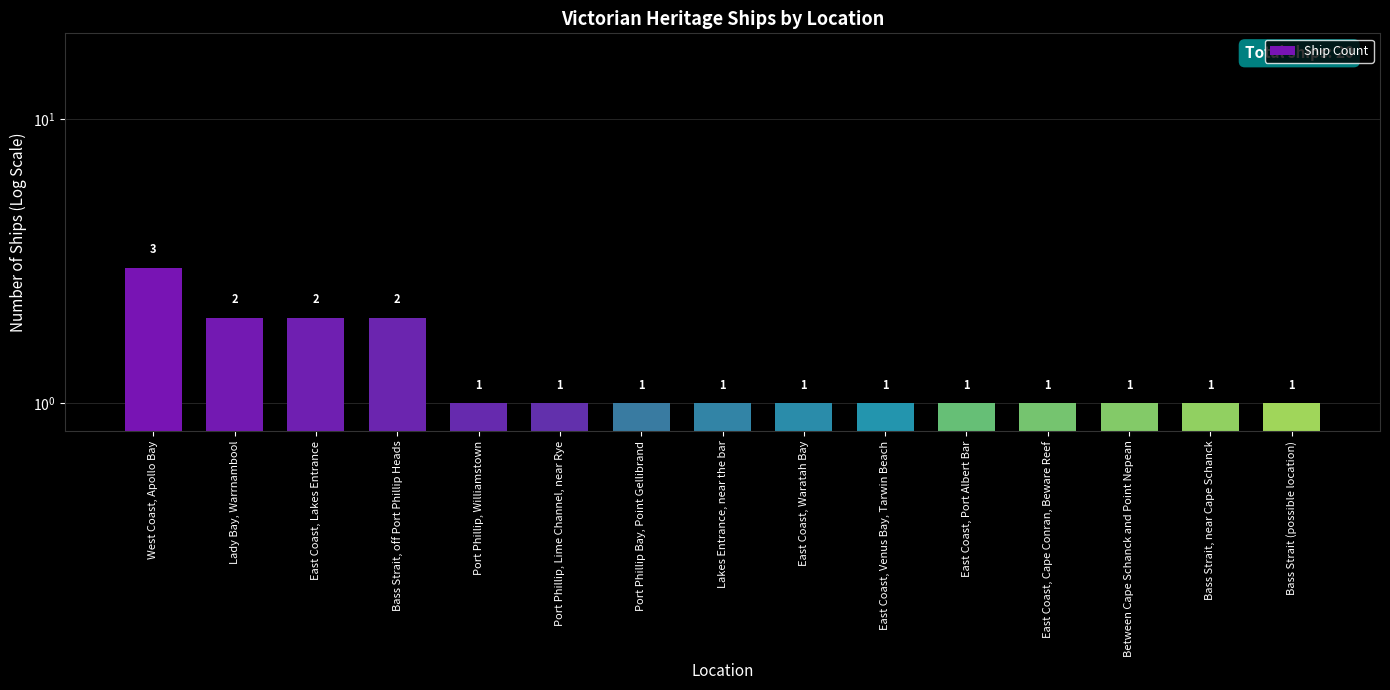

At which category does the chart reach its peak across all series?

West Coast, Apollo Bay